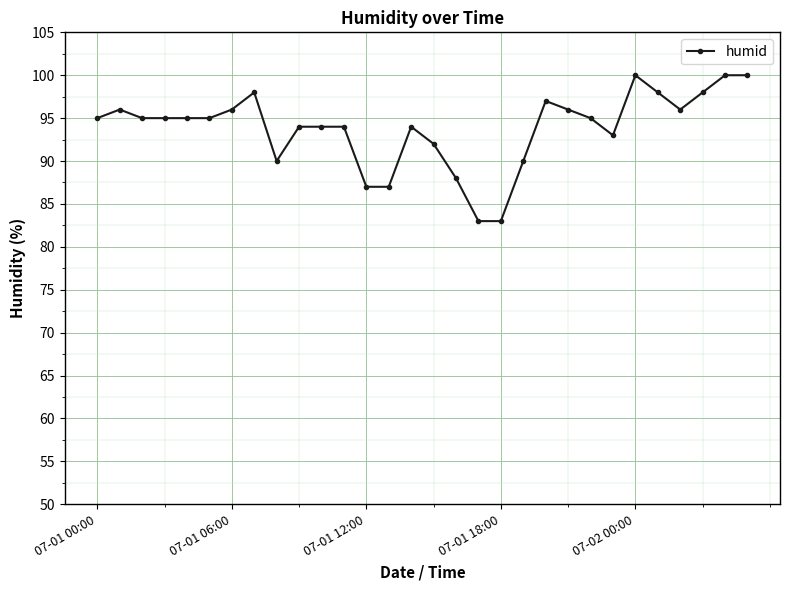

What is the greatest value displayed?

100